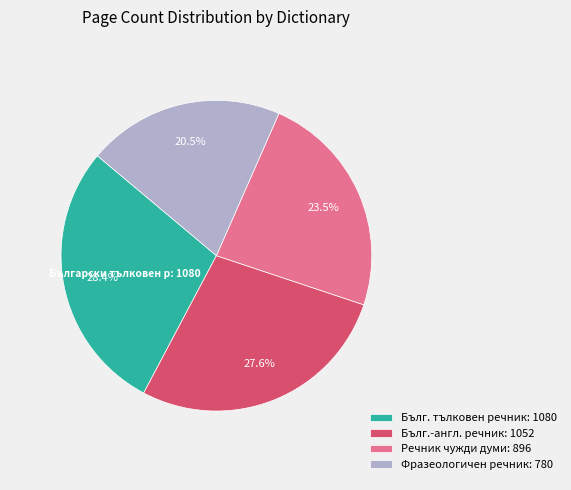

What is the smallest slice in the pie chart?

Фразеологичен речник: 780